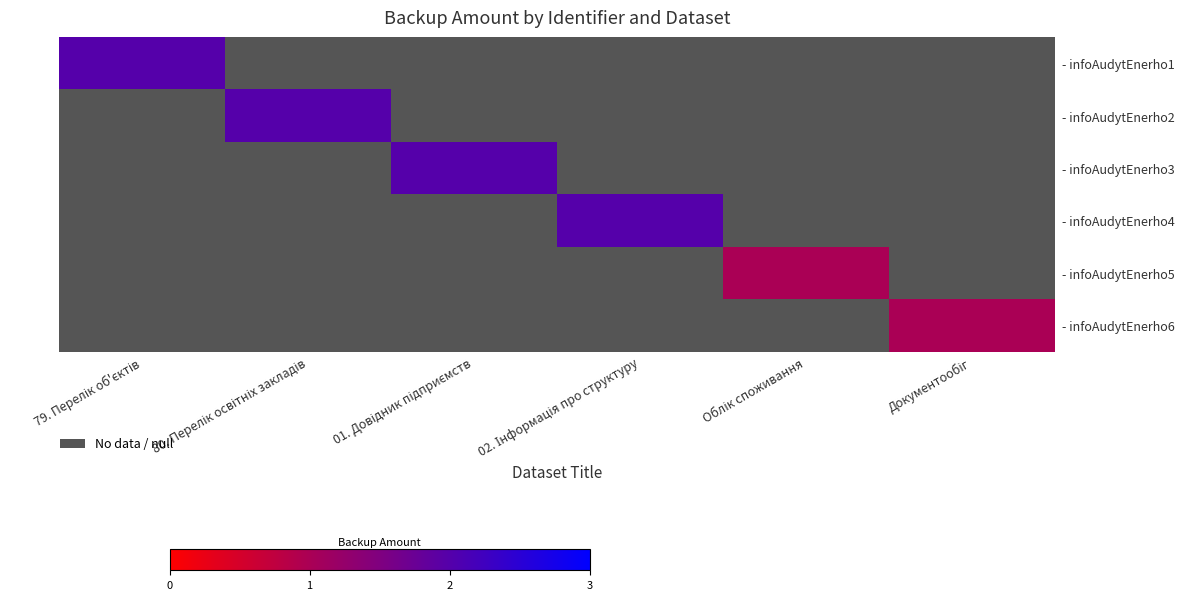

List the series in order of their overall mean, highest first.

- infoAudytEnerho1, - infoAudytEnerho2, - infoAudytEnerho3, - infoAudytEnerho4, - infoAudytEnerho5, - infoAudytEnerho6